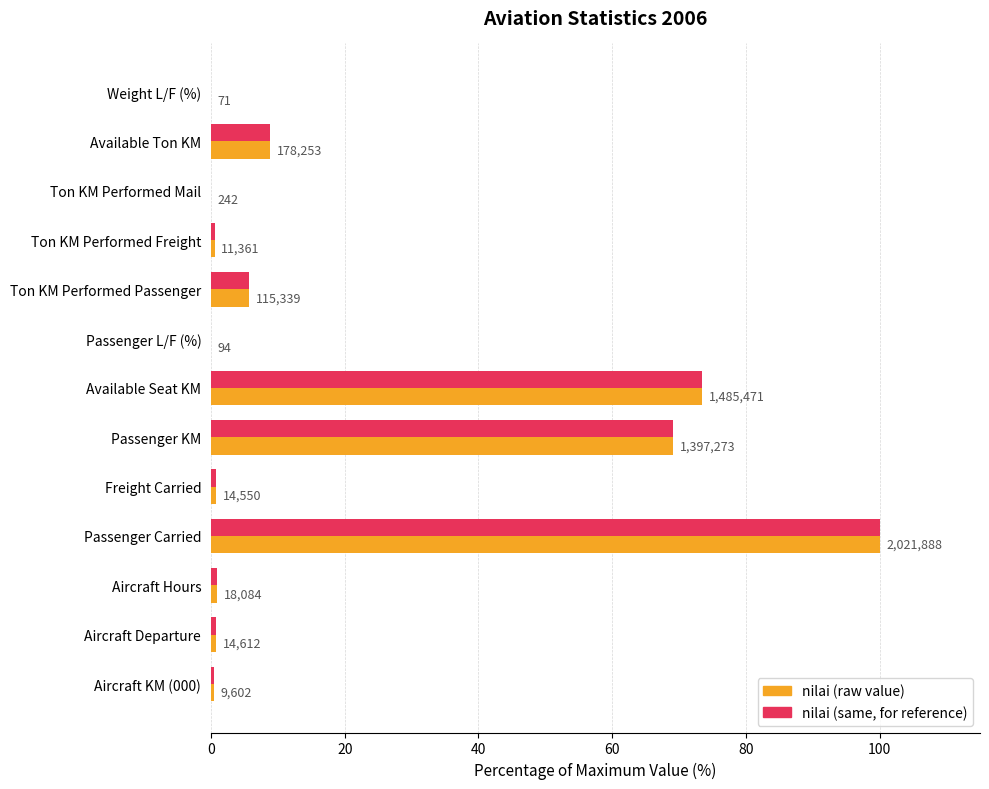

Reading left to right, list all the values displayed in this chart.

nilai (raw value): 0.5	0.7	0.9	100.0	0.7	69.1	73.5	0.0	5.7	0.6	0.0	8.8	0.0
nilai (normalized): 0.5	0.7	0.9	100.0	0.7	69.1	73.5	0.0	5.7	0.6	0.0	8.8	0.0